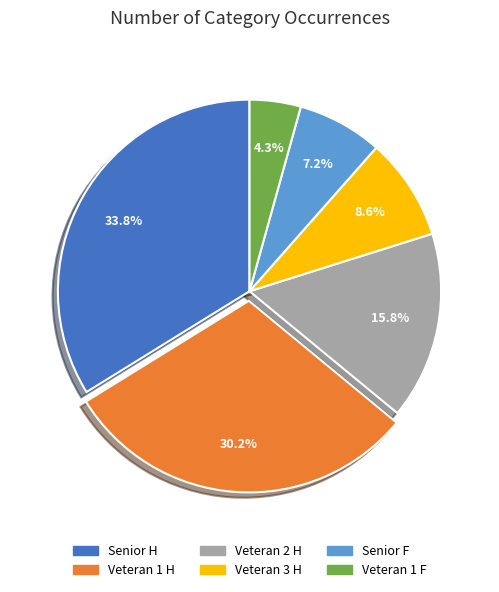

Is there a majority slice in this chart?

No